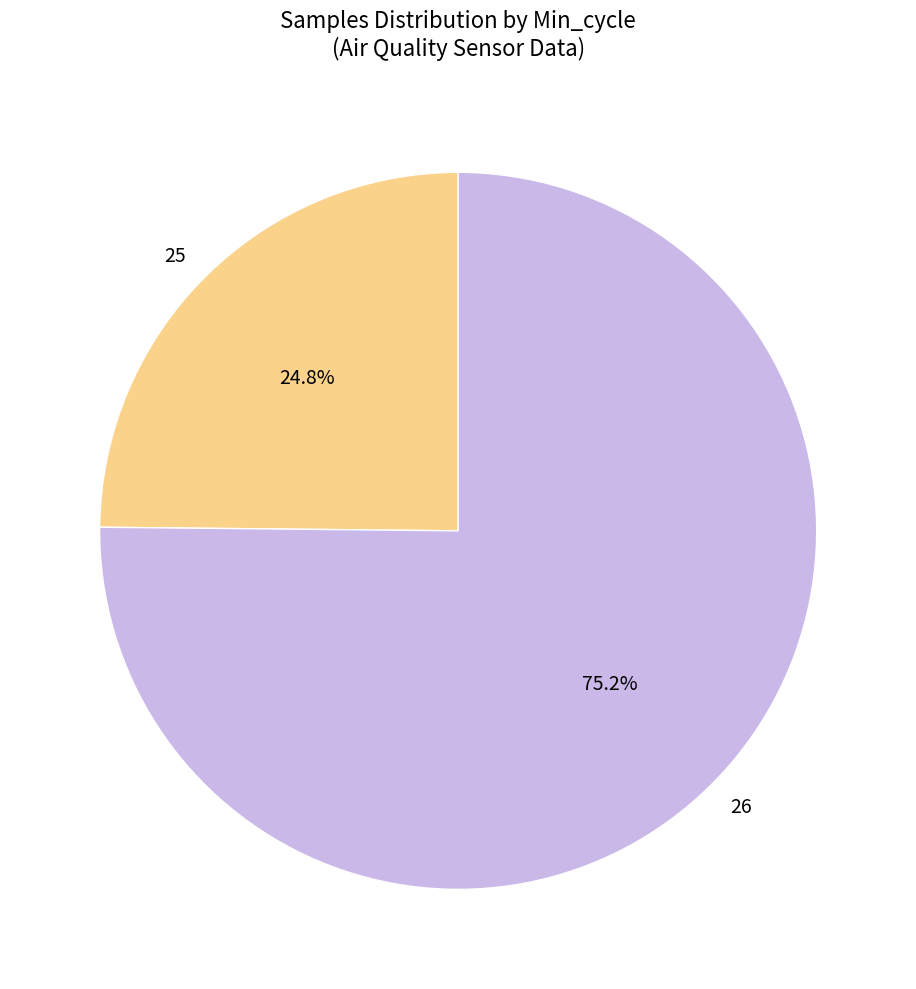

What portion of the pie excludes 25?

75.2%